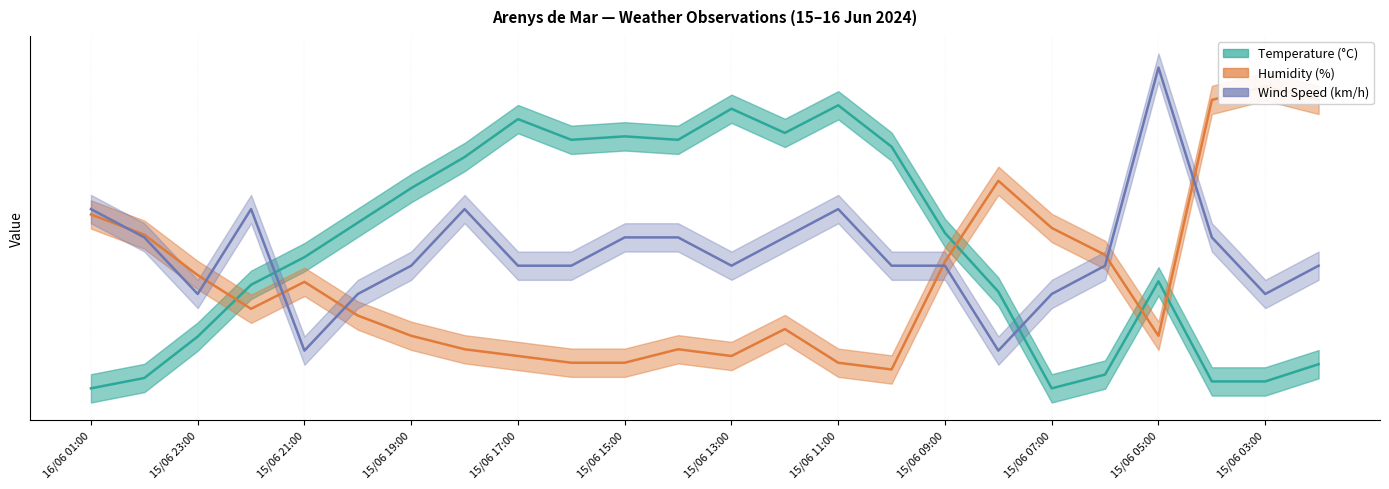

Does the chart display data point markers on the line(s)?

No